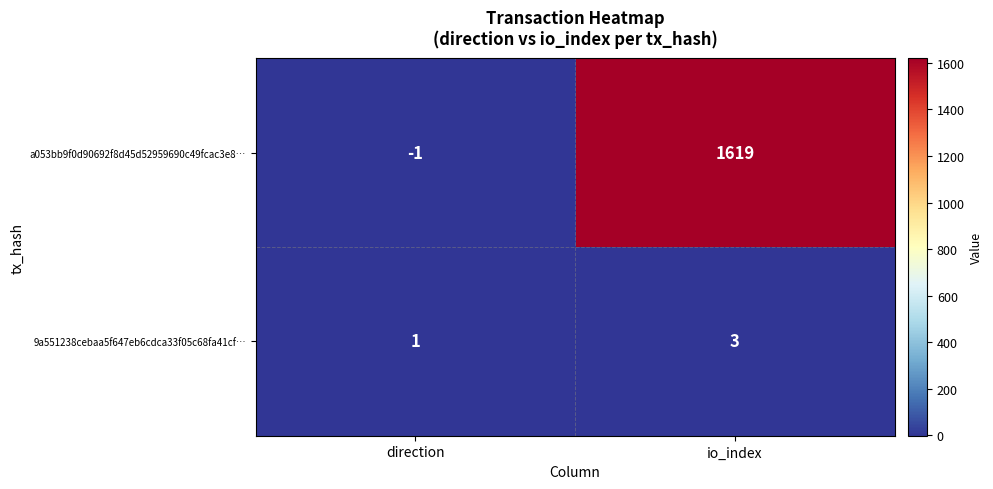

The 9a551238cebaa5f647eb6cdca33f05c68fa41cf… series shows 3 at io_index. True or false?

True